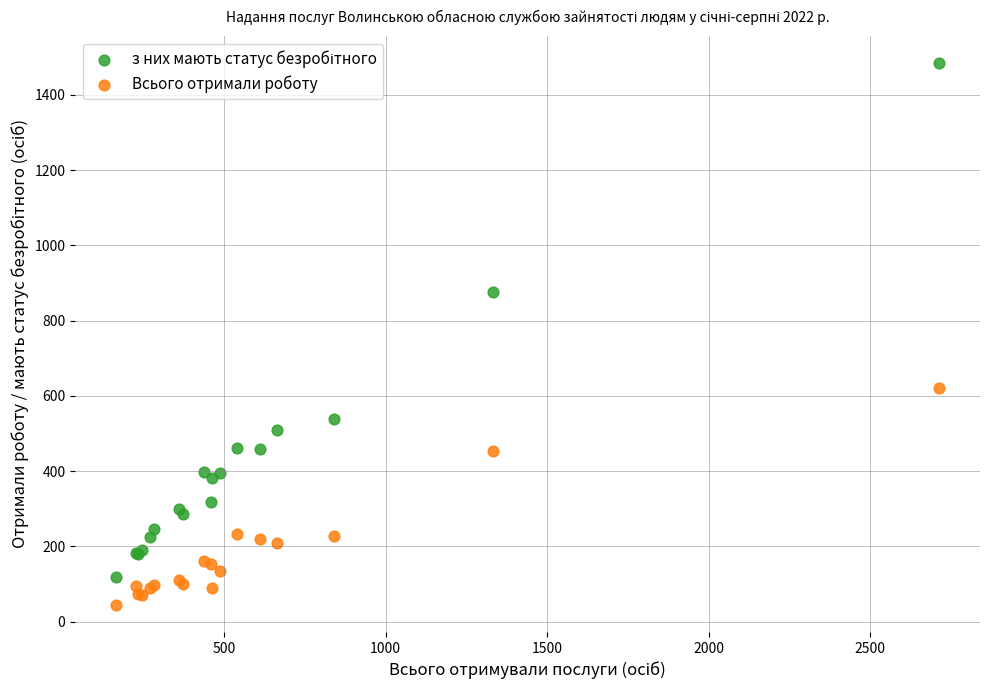

What is the X range (max minus min) for the scatter plot?

2547